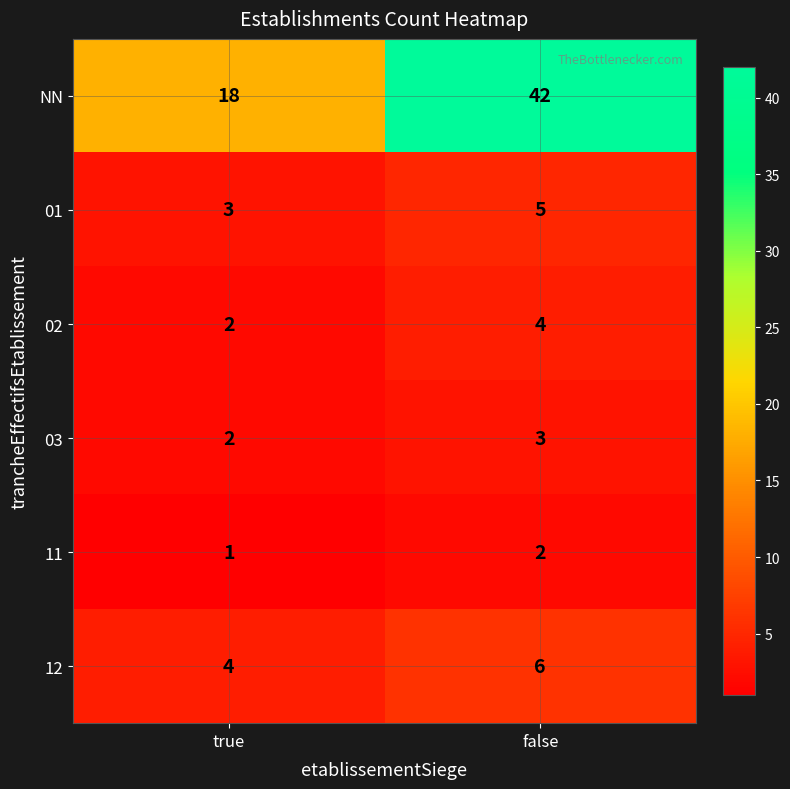

Which series has the widest spread of values?

NN